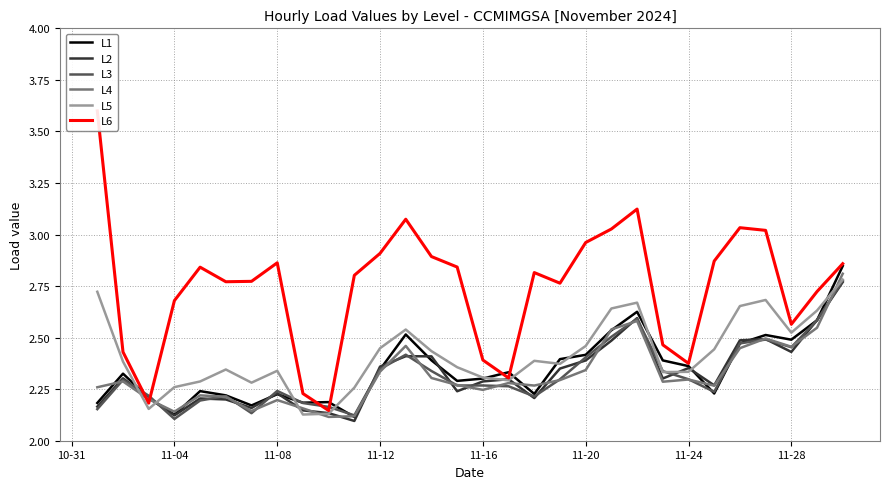

The L4 series shows 3.1 at 11-24. True or false?

False